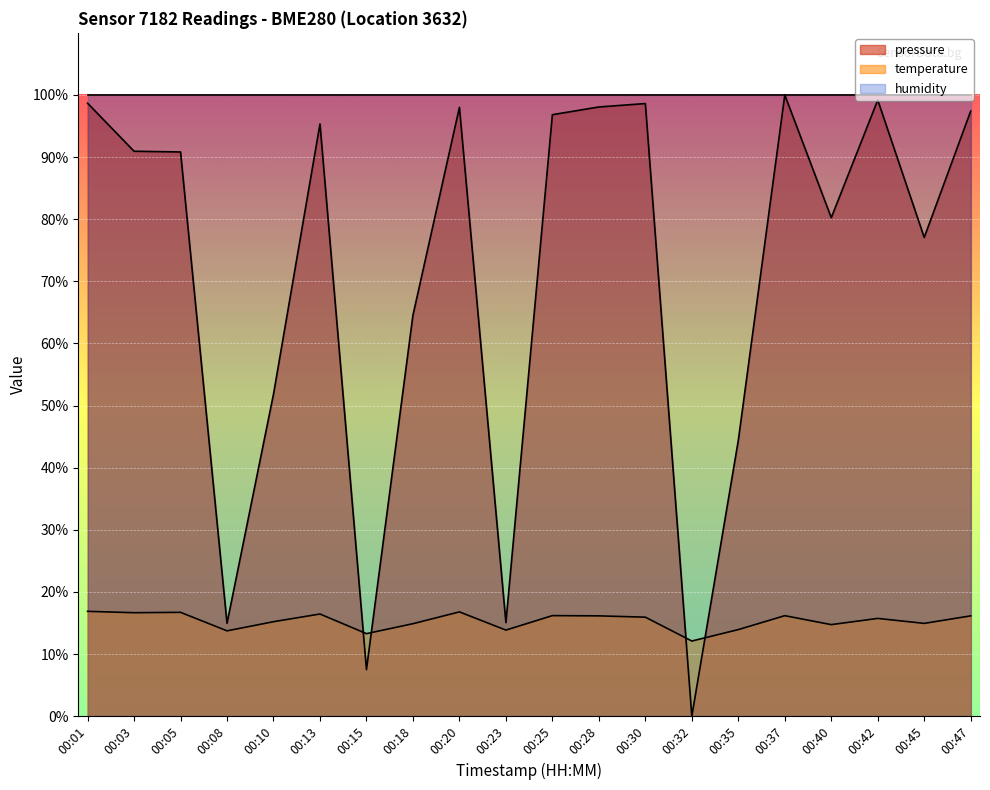

Where is the first local maximum for temperature?

00:05